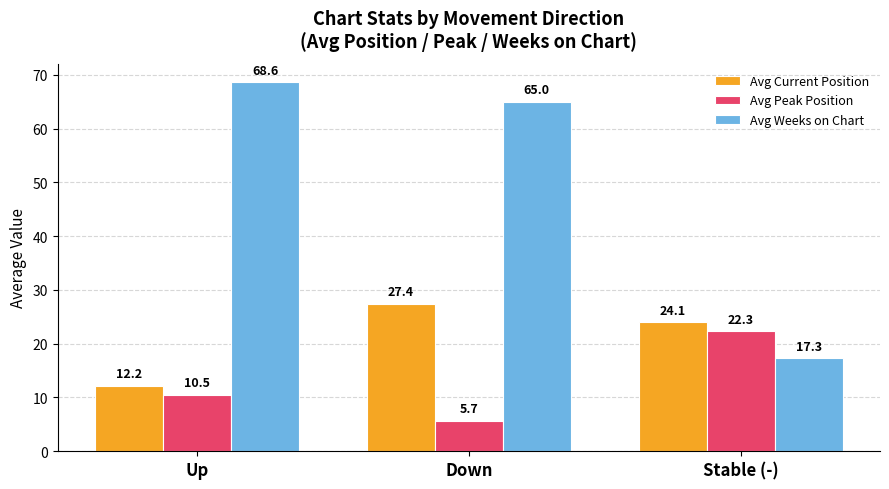

True or false: Avg Peak Position has a value of 10.5 at Up.

True